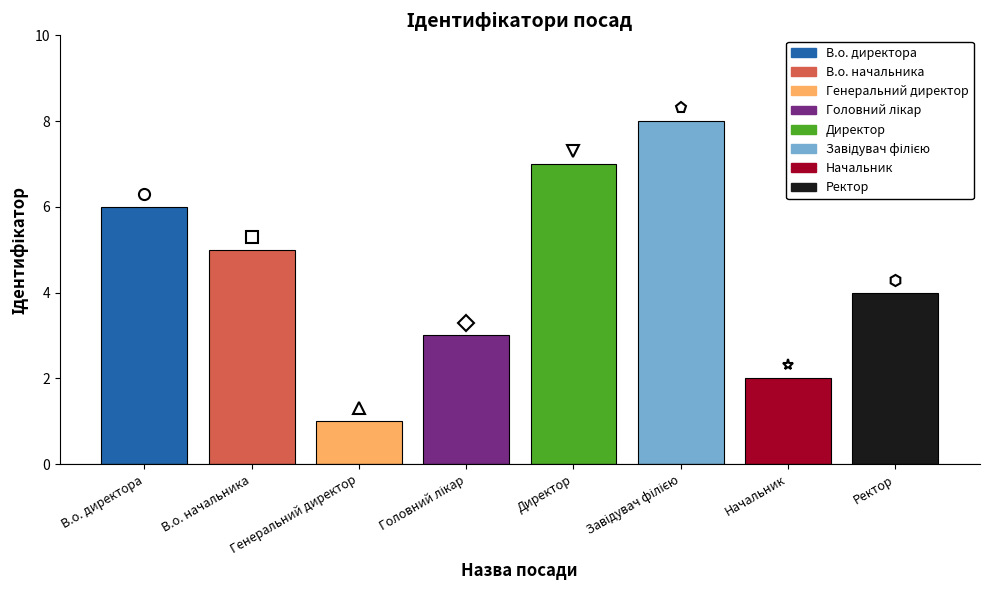

Where does the data first go above 5?

В.о. директора